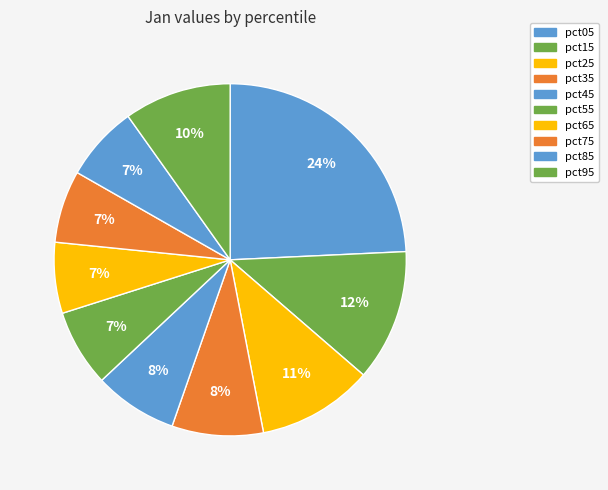

True or false: pct35 accounts for 1% of the total.

False